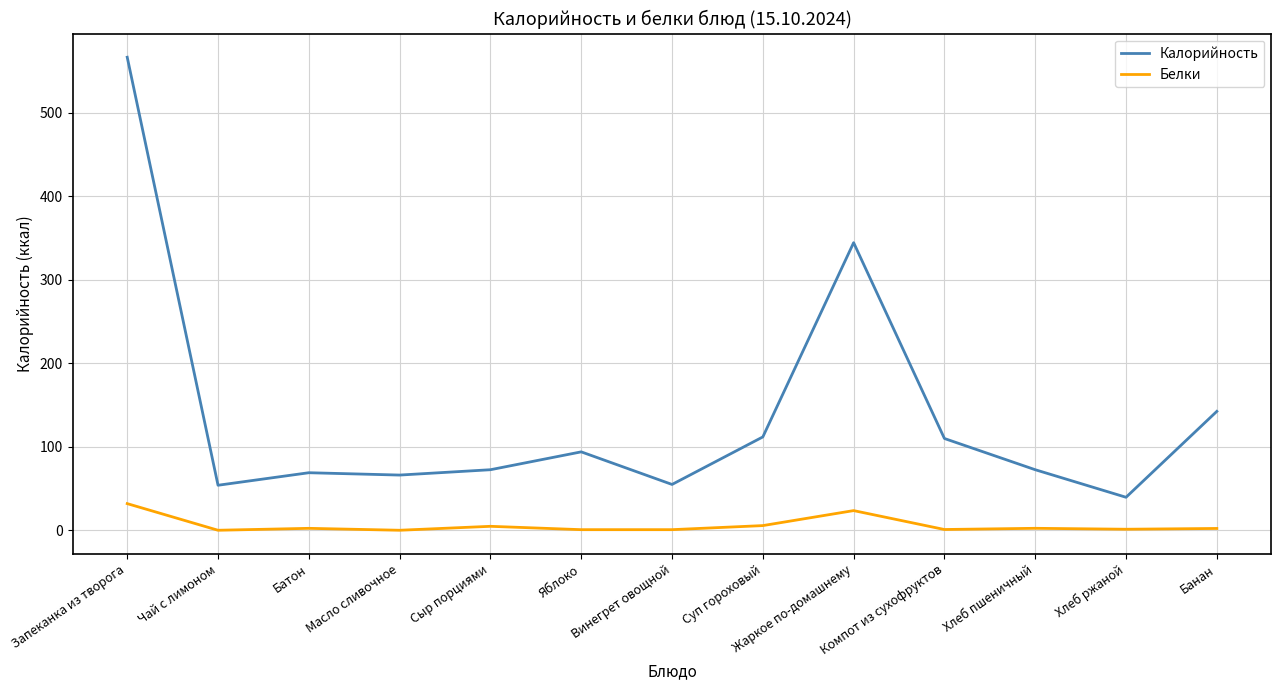

Between Компот из сухофруктов and Хлеб ржаной, which series saw the biggest shift?

Калорийность